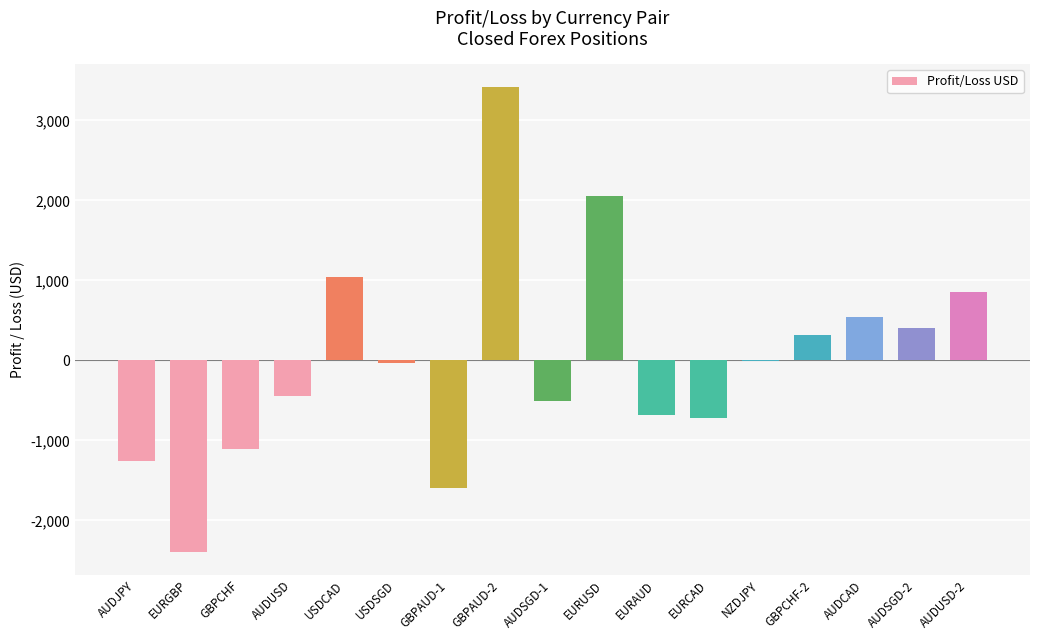

Which category has the highest value across all series?

GBPAUD-2